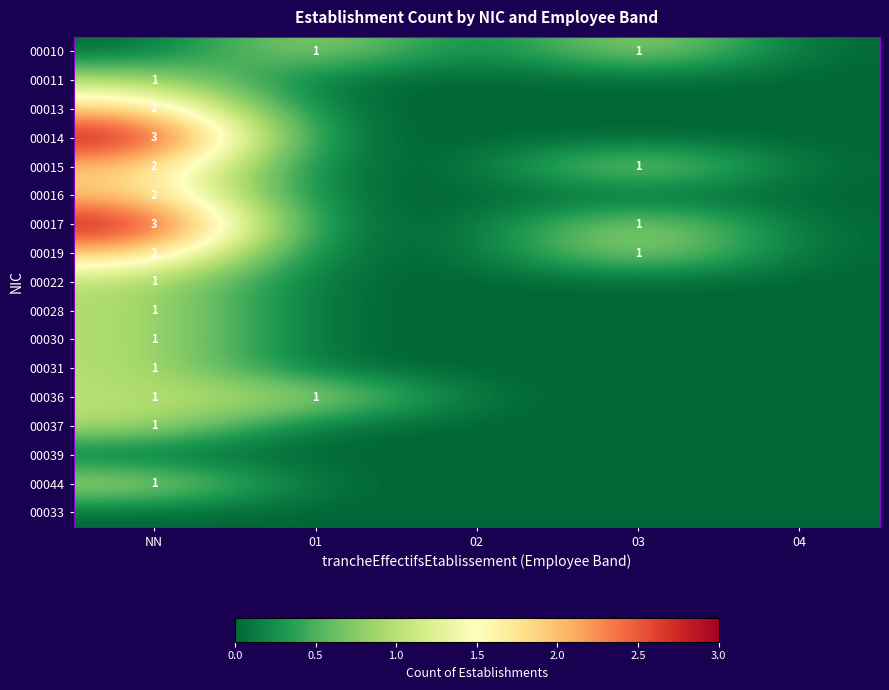

Is it true that 00011 equals 2 at NN?

False